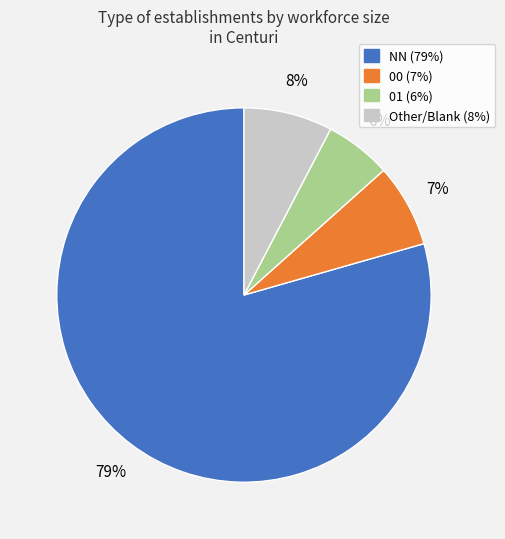

Is there a majority slice in this chart?

Yes